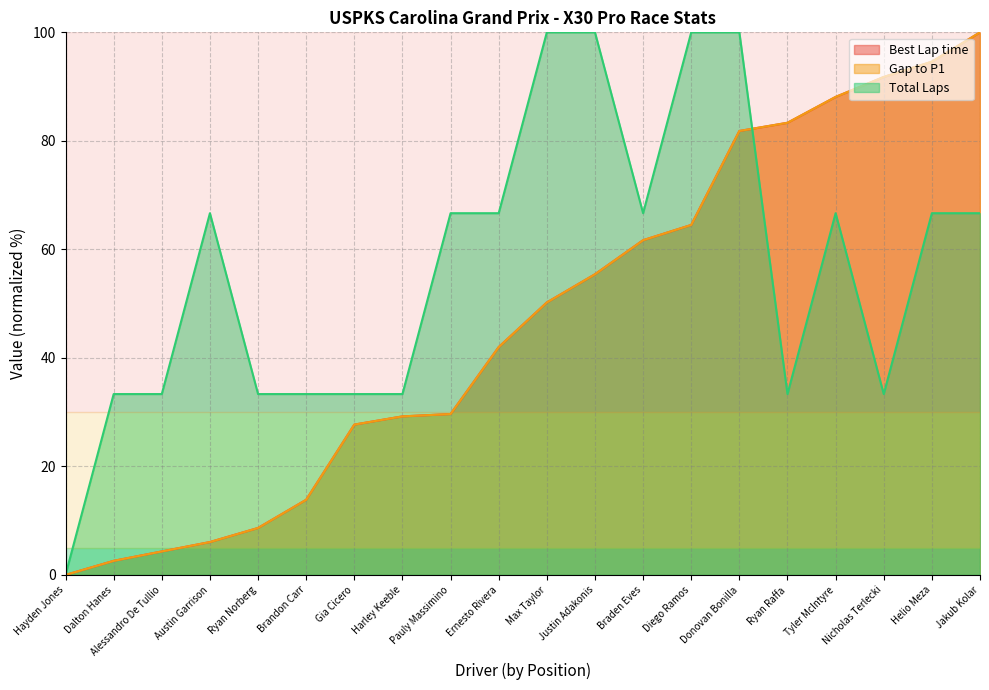

What is the difference between the Gap to P1 values at Helio Meza and Braden Eves?

32.9